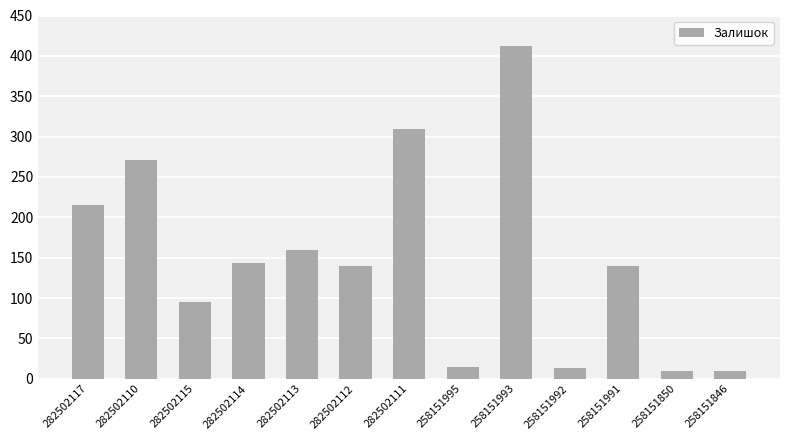

What is the greatest value displayed?

412